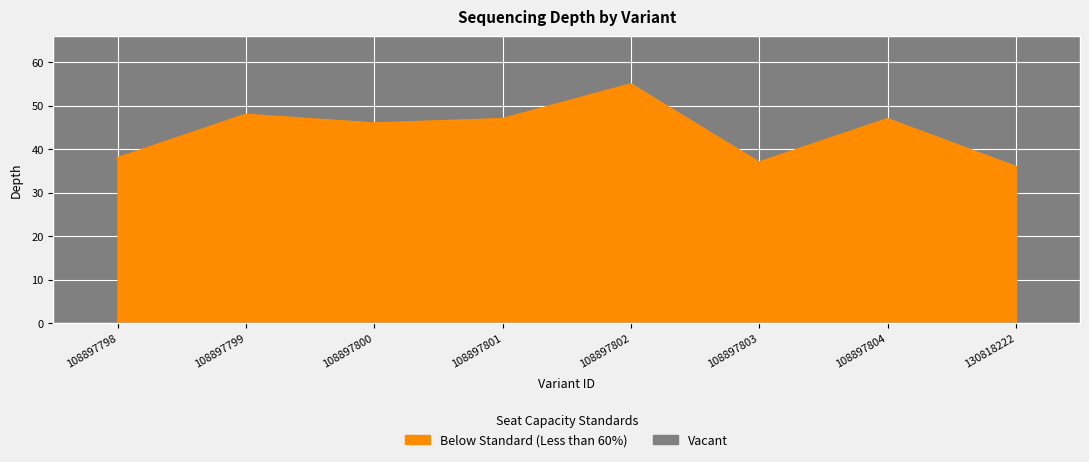

The chart shows a value of 55 at 108897802. True or false?

True